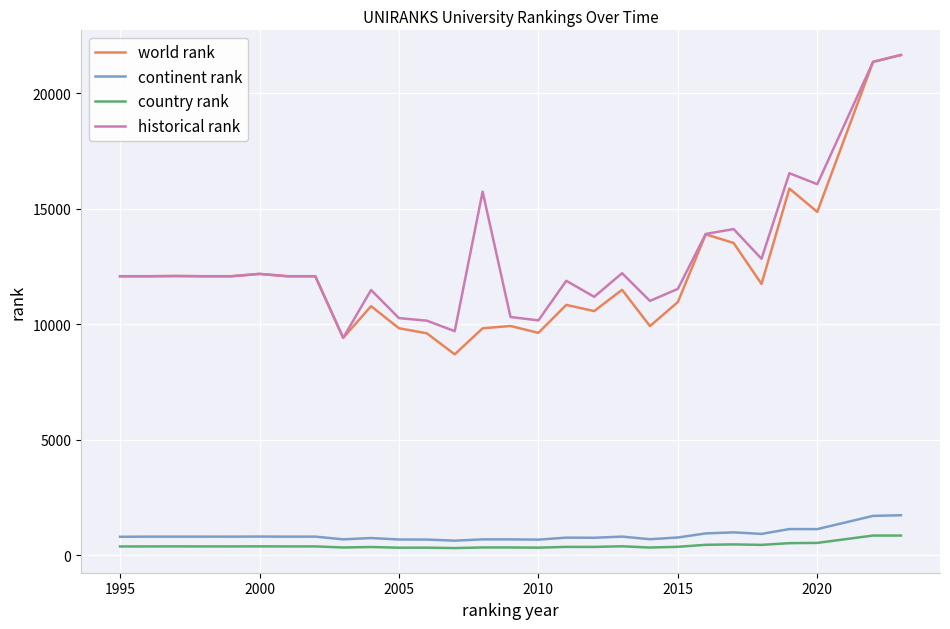

What is the sum of all continent rank values?

24059.0